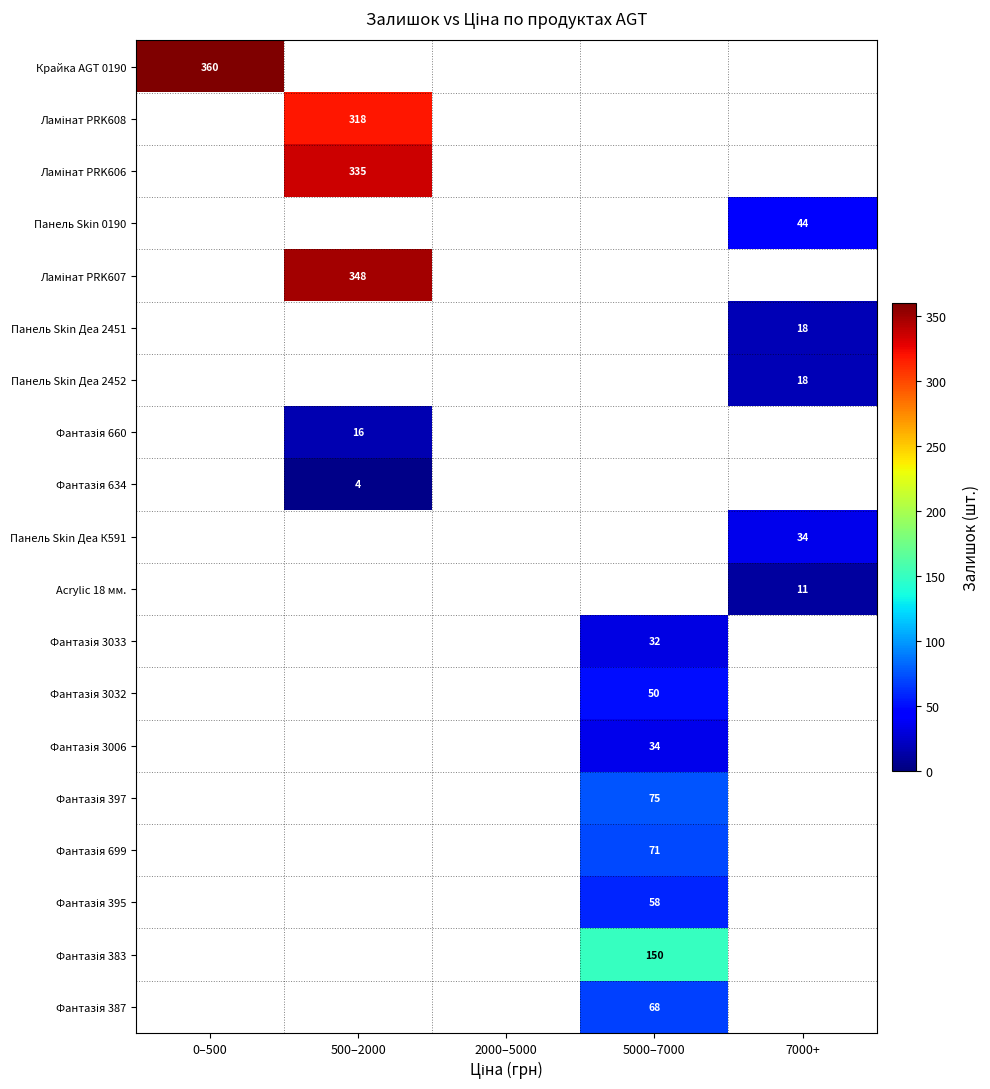

Is it true that Панель Skin Деа К591 equals 17 at 7000+?

False